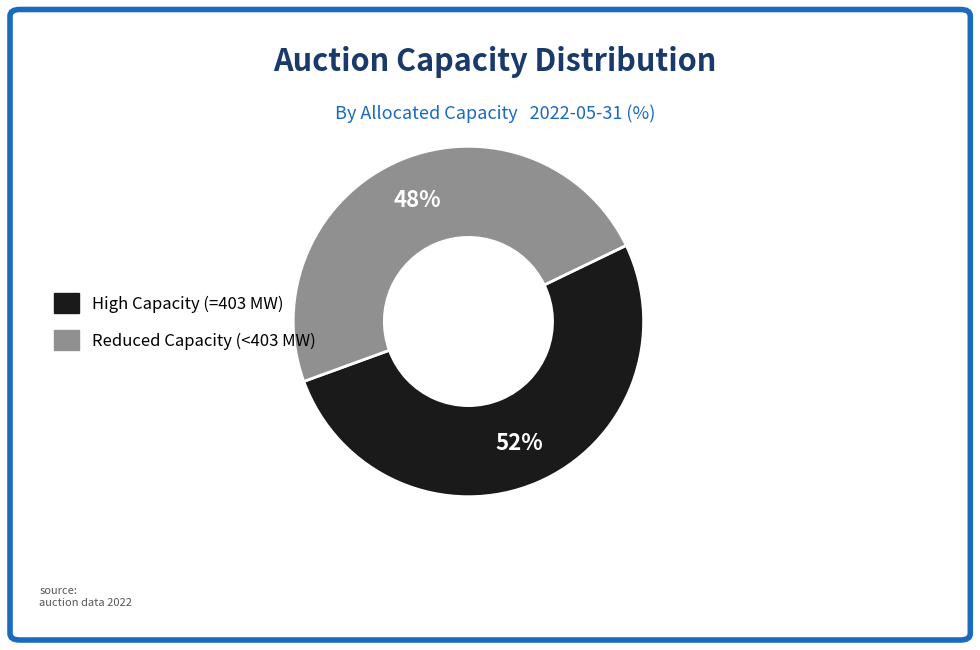

Does any single category account for the majority?

Yes